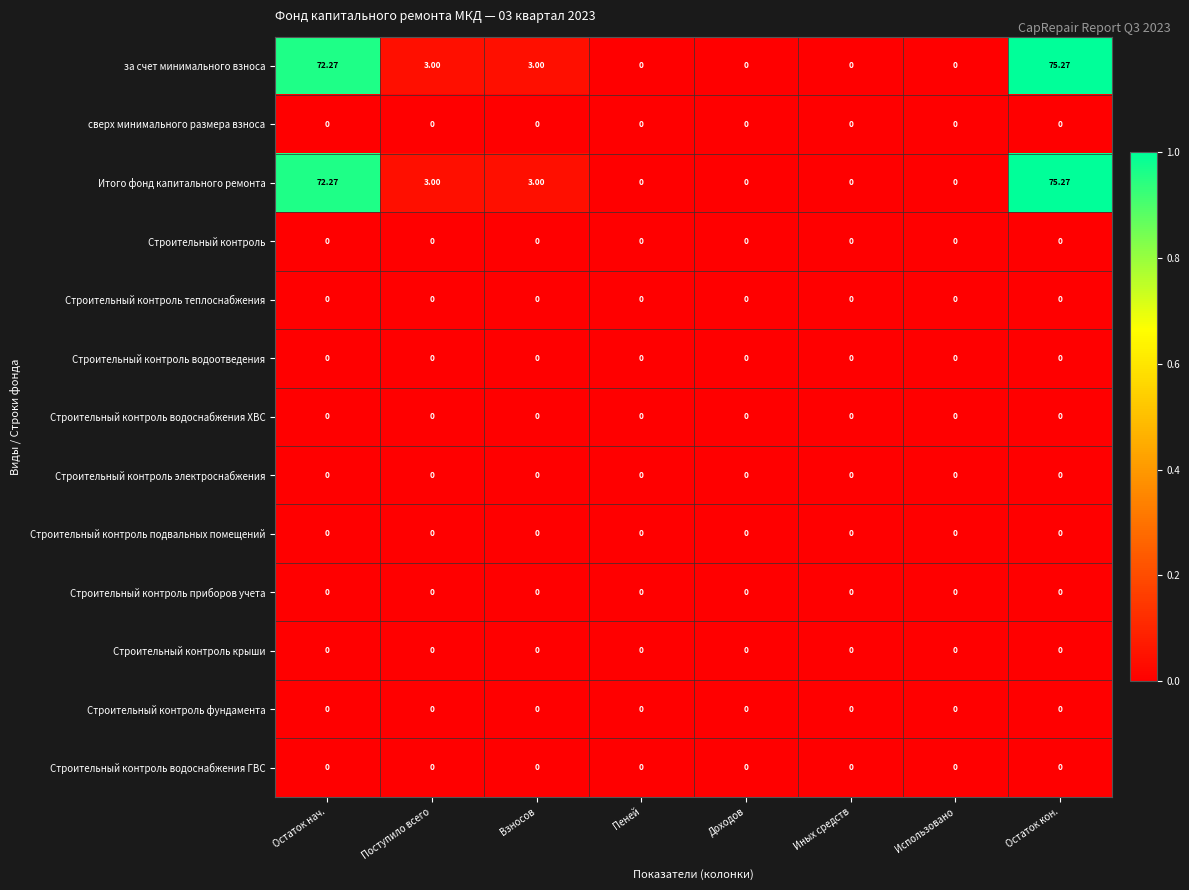

Which label corresponds to the largest value in the chart?

Остаток кон.